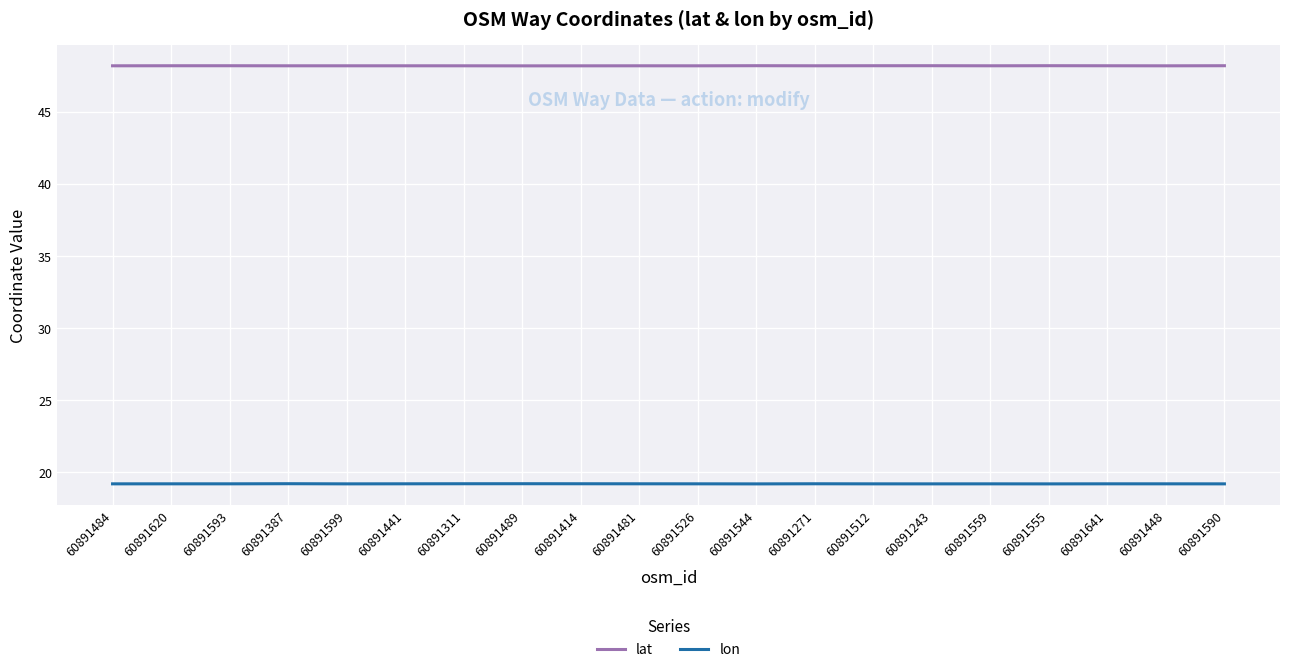

True or false: lon and lat cross at least once.

False